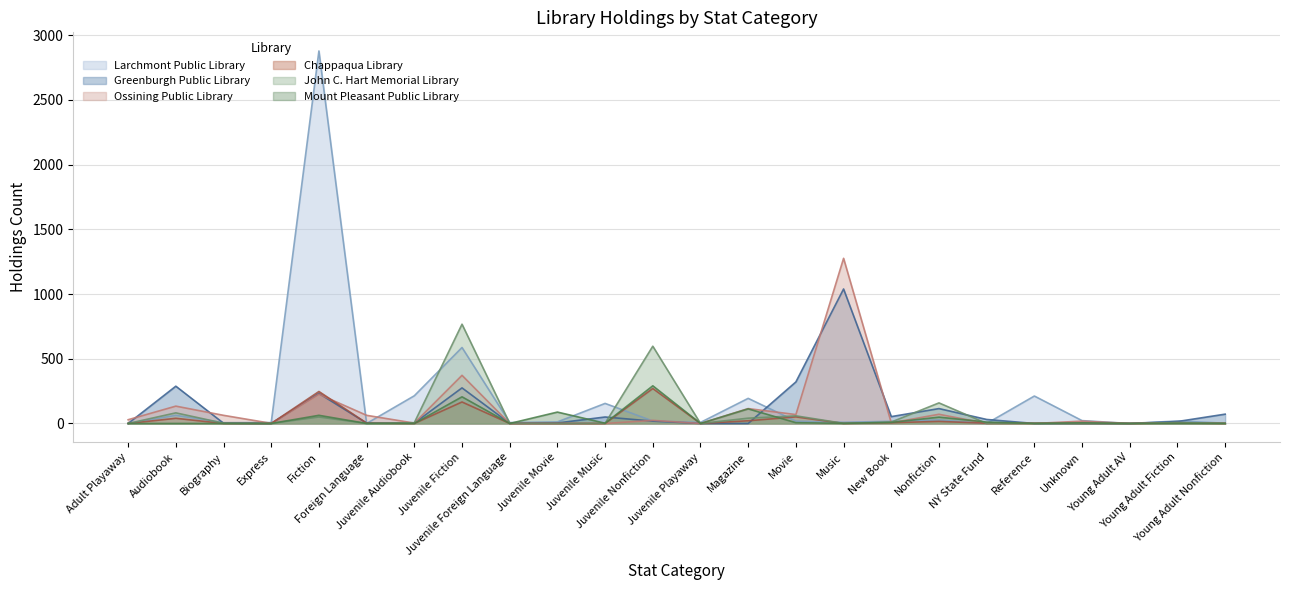

Between Foreign Language and Young Adult AV, which series saw the biggest shift?

Ossining Public Library